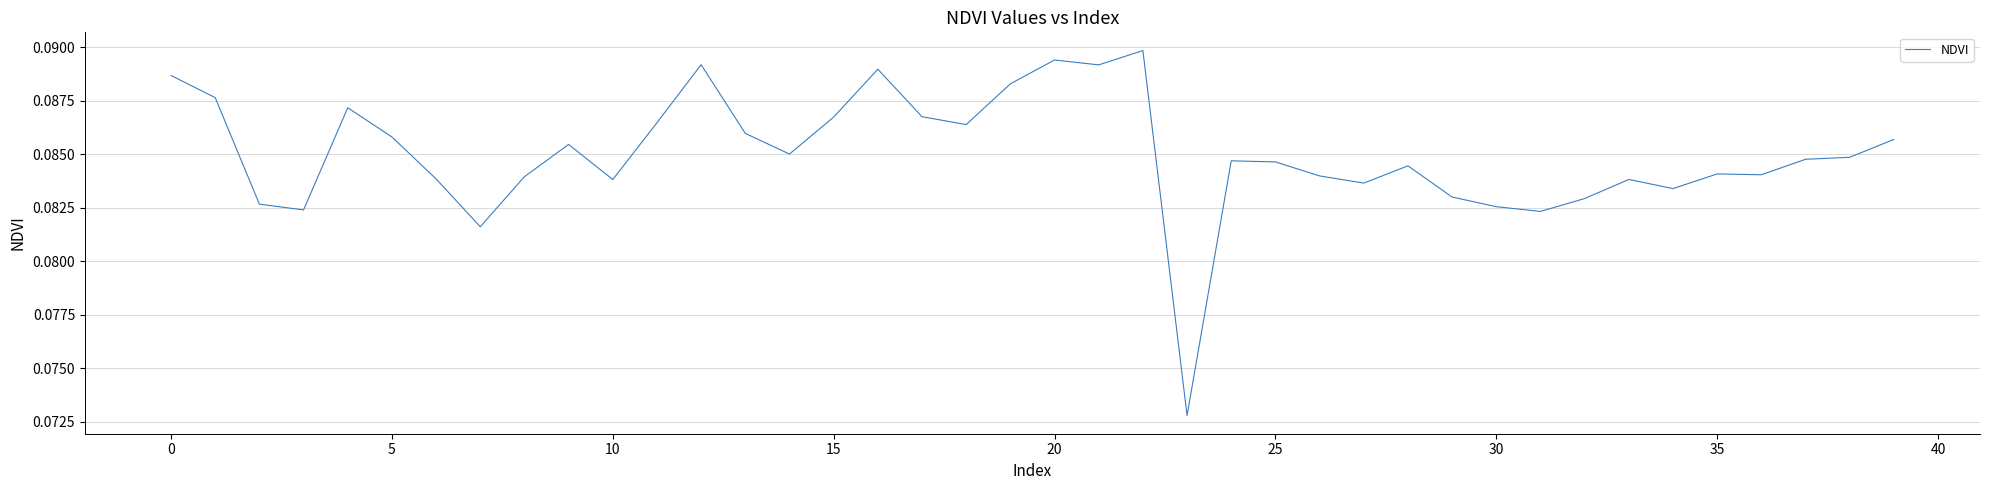

Does the chart have visible grid lines?

Yes